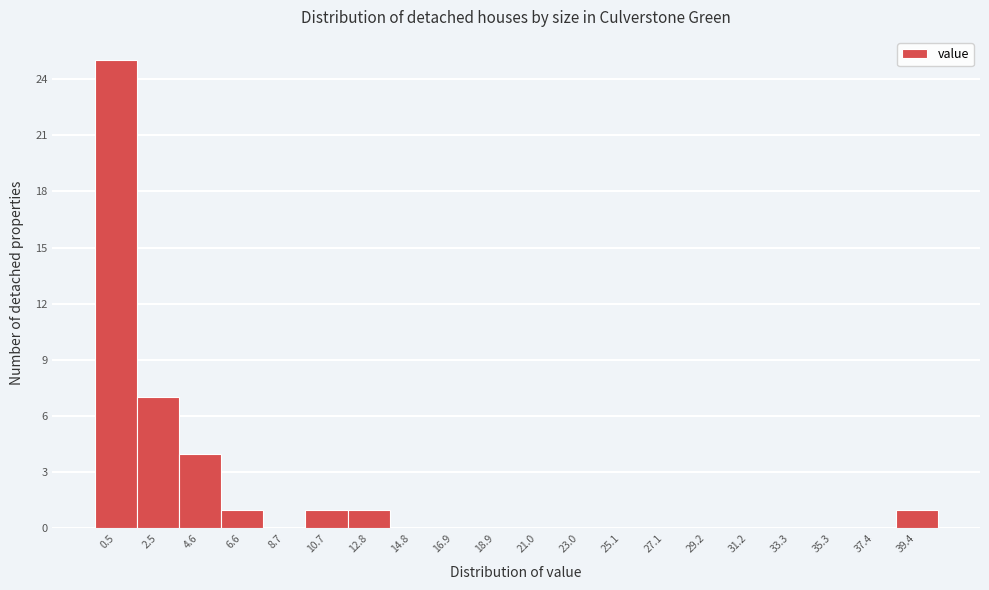

Reading left to right, extract all data points from this chart.

0.5=25	2.5=7	4.6=4	6.6=1	8.7=0	10.7=1	12.8=1	14.8=0	16.9=0	18.9=0	21.0=0	23.0=0	25.1=0	27.1=0	29.2=0	31.2=0	33.3=0	35.3=0	37.4=0	39.4=1